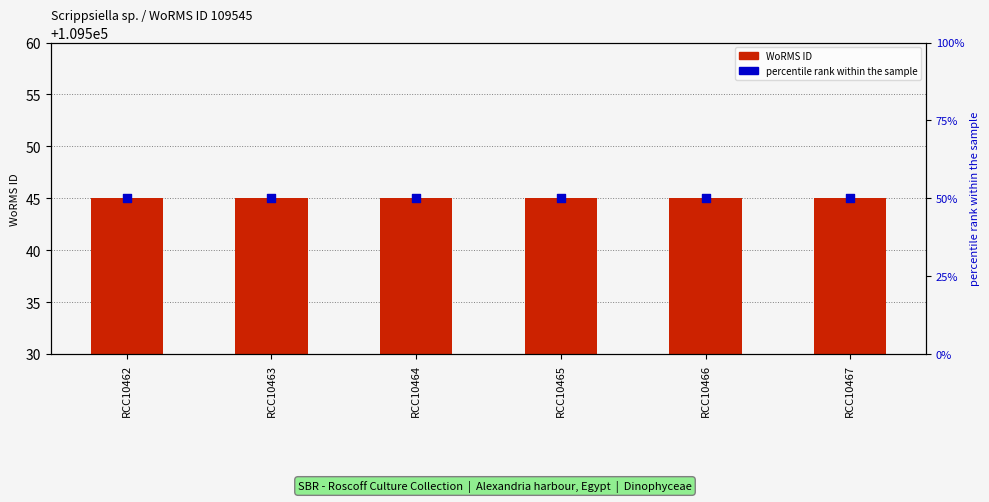

At how many categories does at least one series exceed 20545?

6